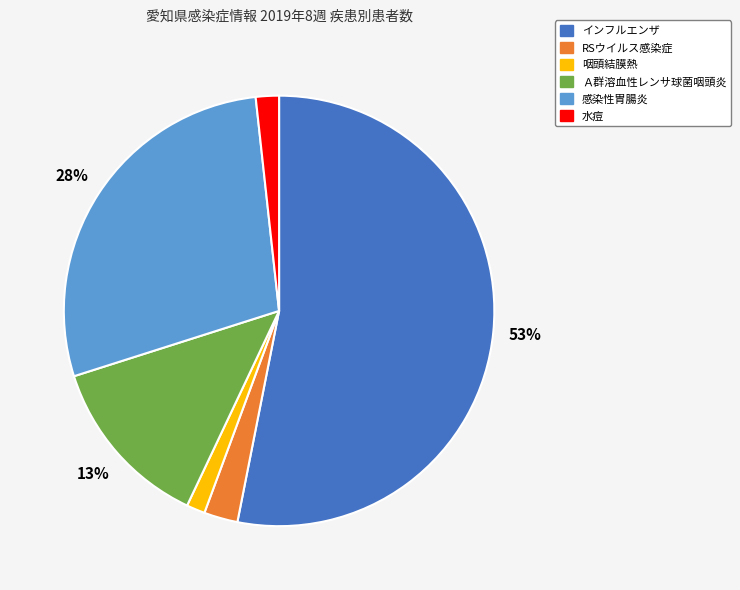

How many slices are in this pie chart?

6